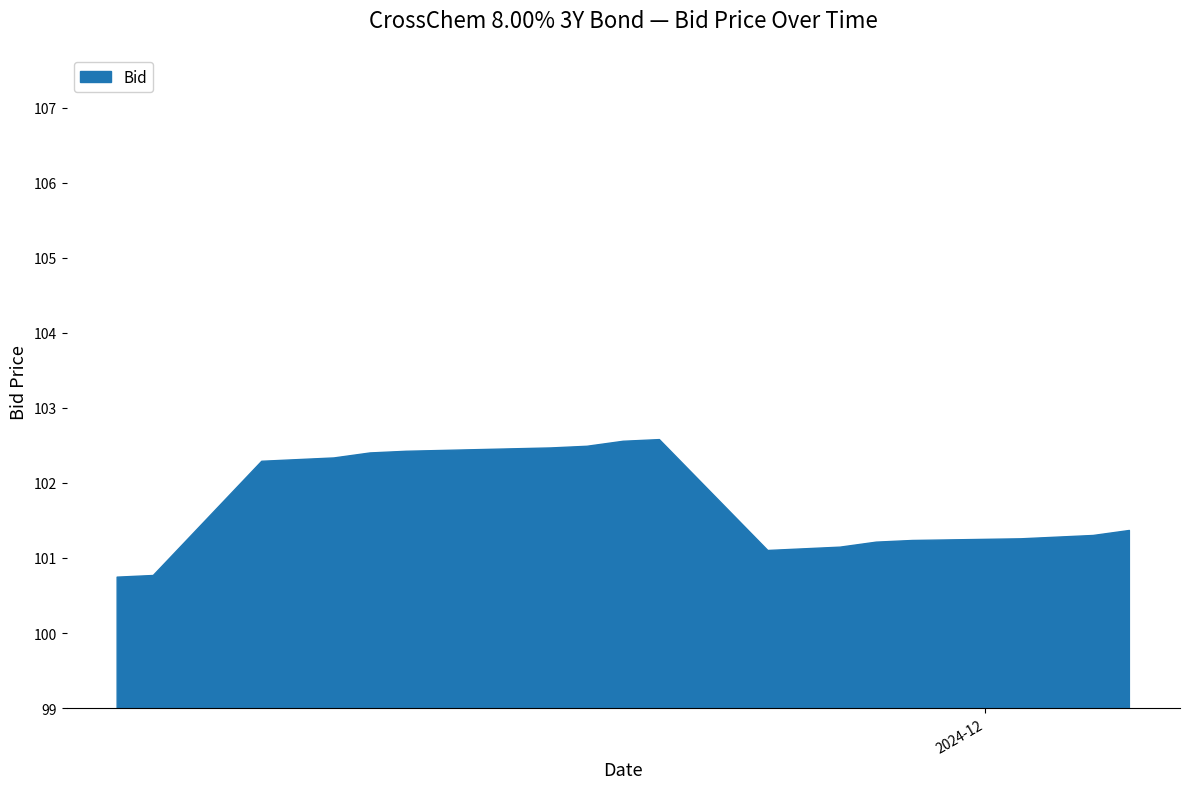

What is the minimum value shown in the chart?

100.7